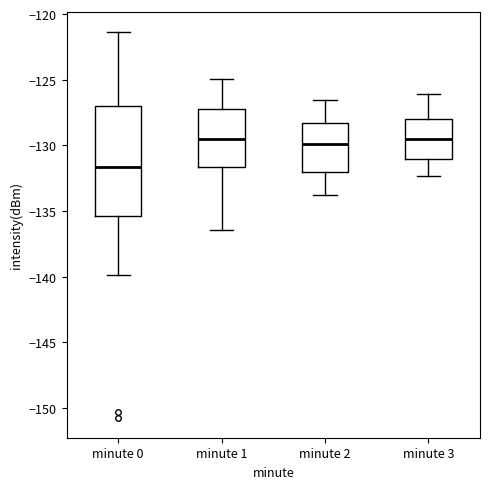

Where is the upper edge of the box for minute 3 on the y-axis? The values are not printed on the chart, so give them approximately, as read against the axis.

-128.0